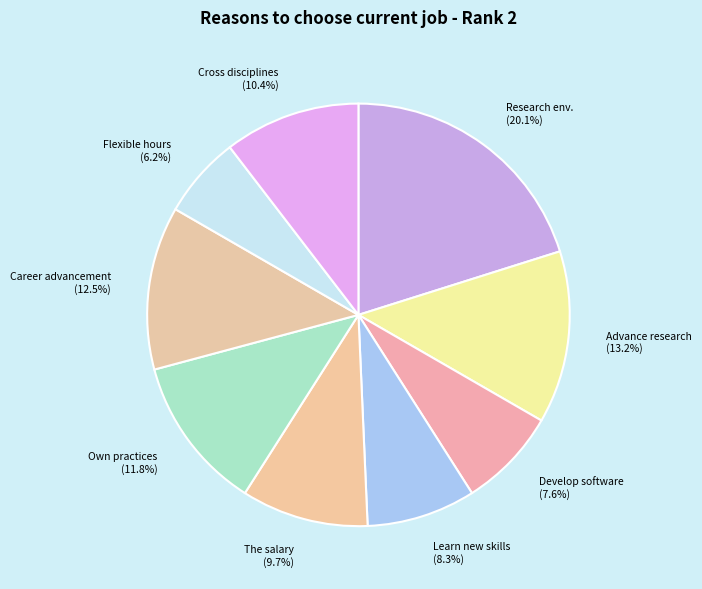

Approximately how many times larger is the value at The salary (9.7%) compared to Develop software (7.6%)?

1.3